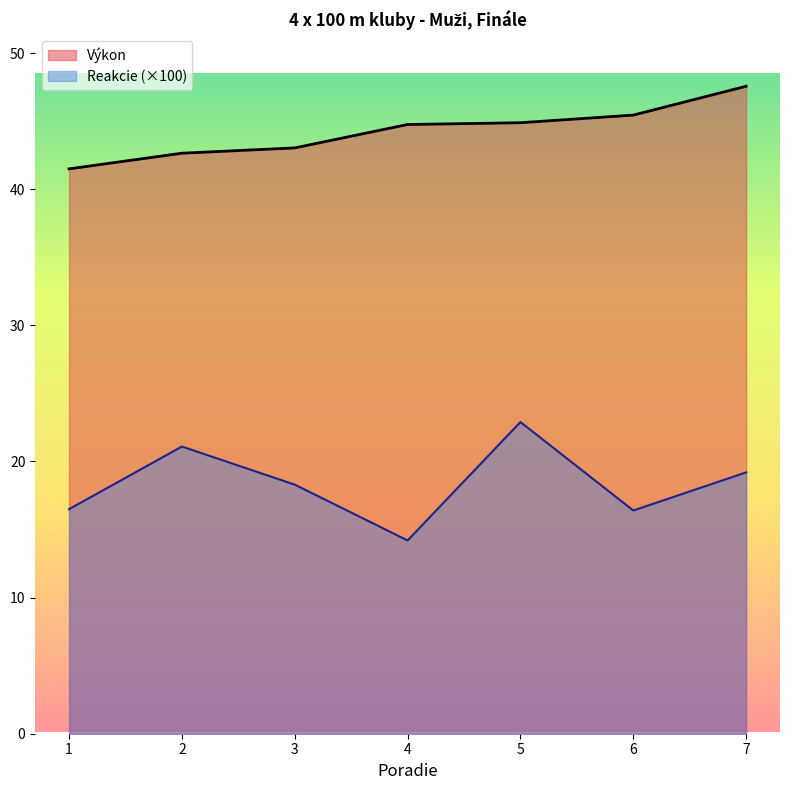

Does the chart display data point markers on the line(s)?

No